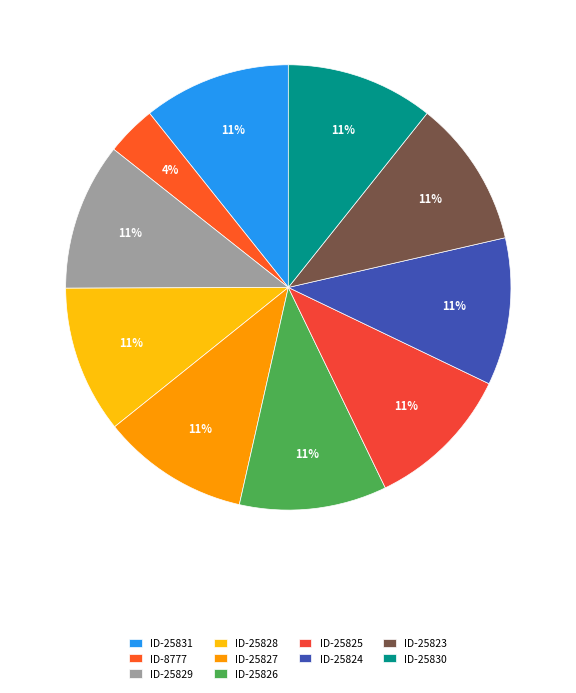

Count the number of slices in the pie.

10